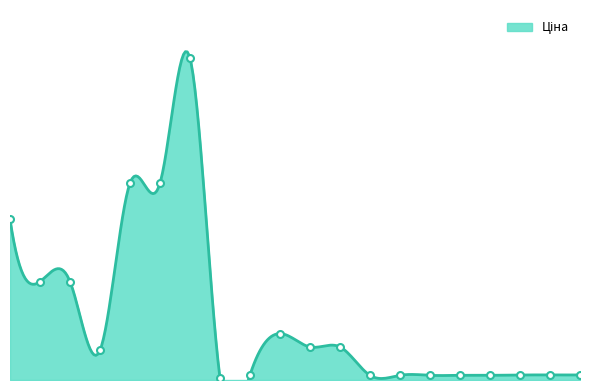

True or false: the data shows 18420.9 at 287692231.

True